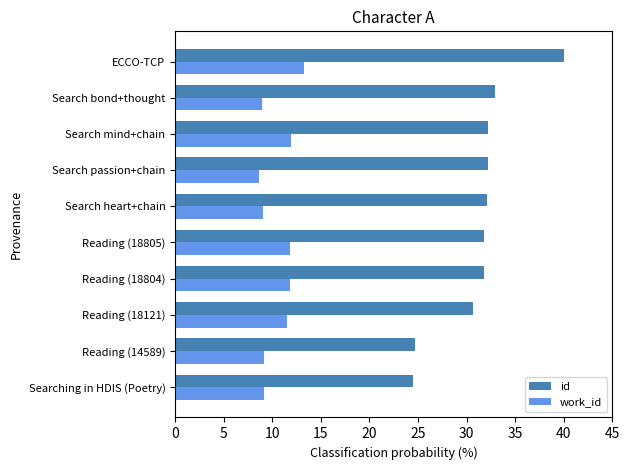

What value does the work_id series have at Search heart+chain?

9.0